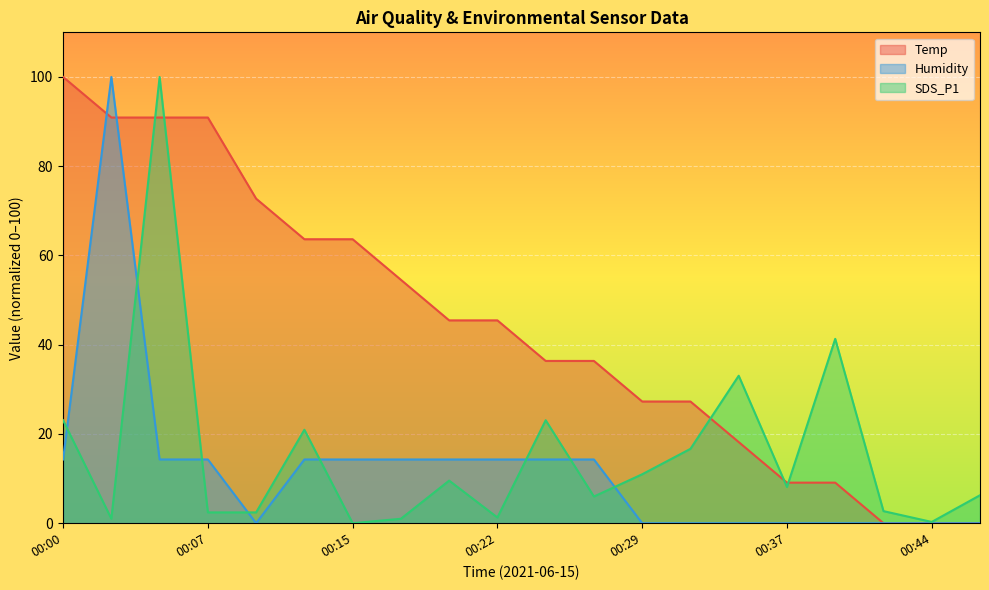

Reading right to left, list all the values displayed in this chart.

Temp: 0.0	0.0	0.0	9.1	9.1	18.2	27.3	27.3	36.4	36.4	45.5	45.5	54.5	63.6	63.6	72.7	90.9	90.9	90.9	100.0
Humidity: 0.0	0.0	0.0	0.0	0.0	0.0	0.0	0.0	14.3	14.3	14.3	14.3	14.3	14.3	14.3	0.0	14.3	14.3	100.0	14.3
SDS_P1: 6.3	0.3	2.7	41.3	8.1	33.0	16.7	11.0	6.0	23.1	1.3	9.5	1.0	0.0	20.9	2.4	2.4	100.0	1.0	23.1